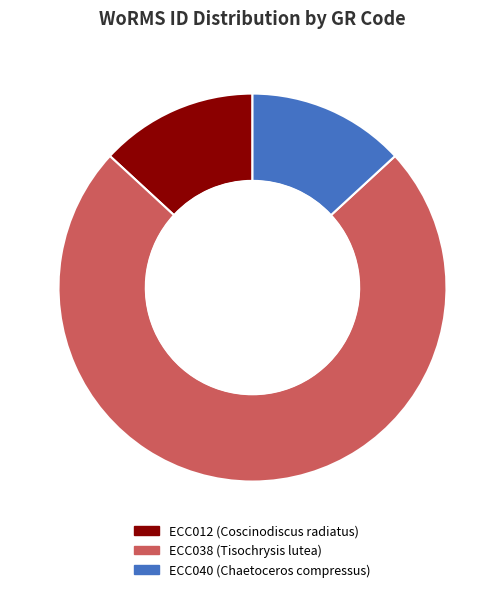

Count the number of slices in the pie.

3